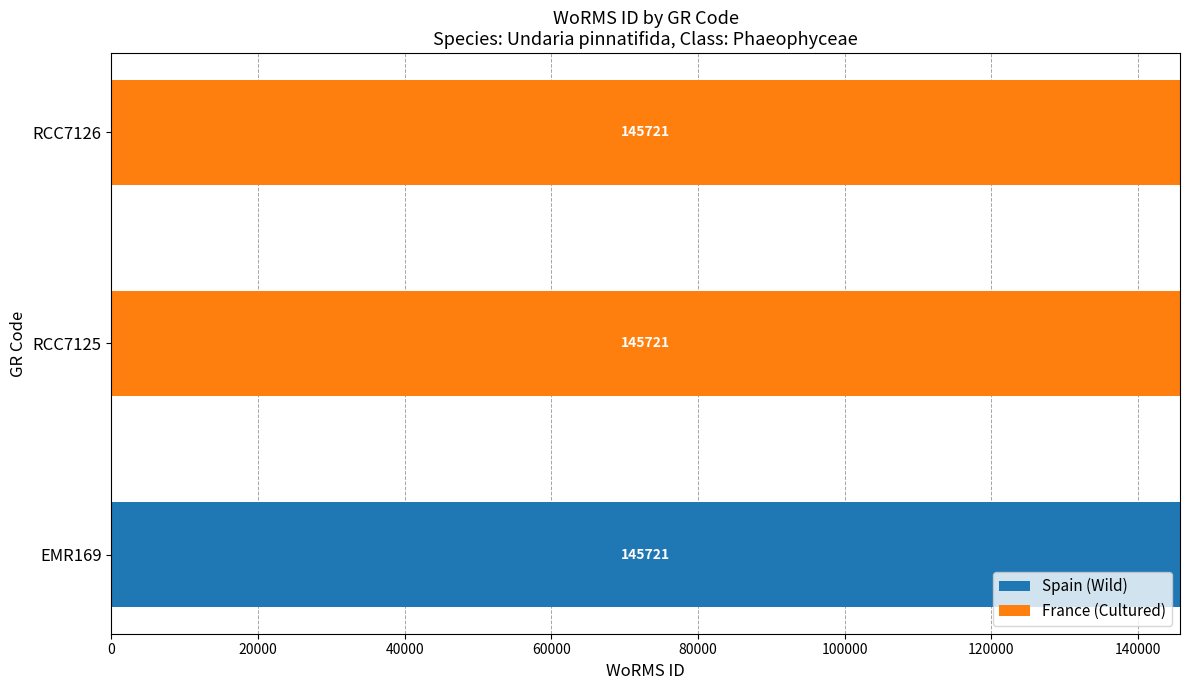

How many Spain (Wild) values are between 0 and 145721?

3